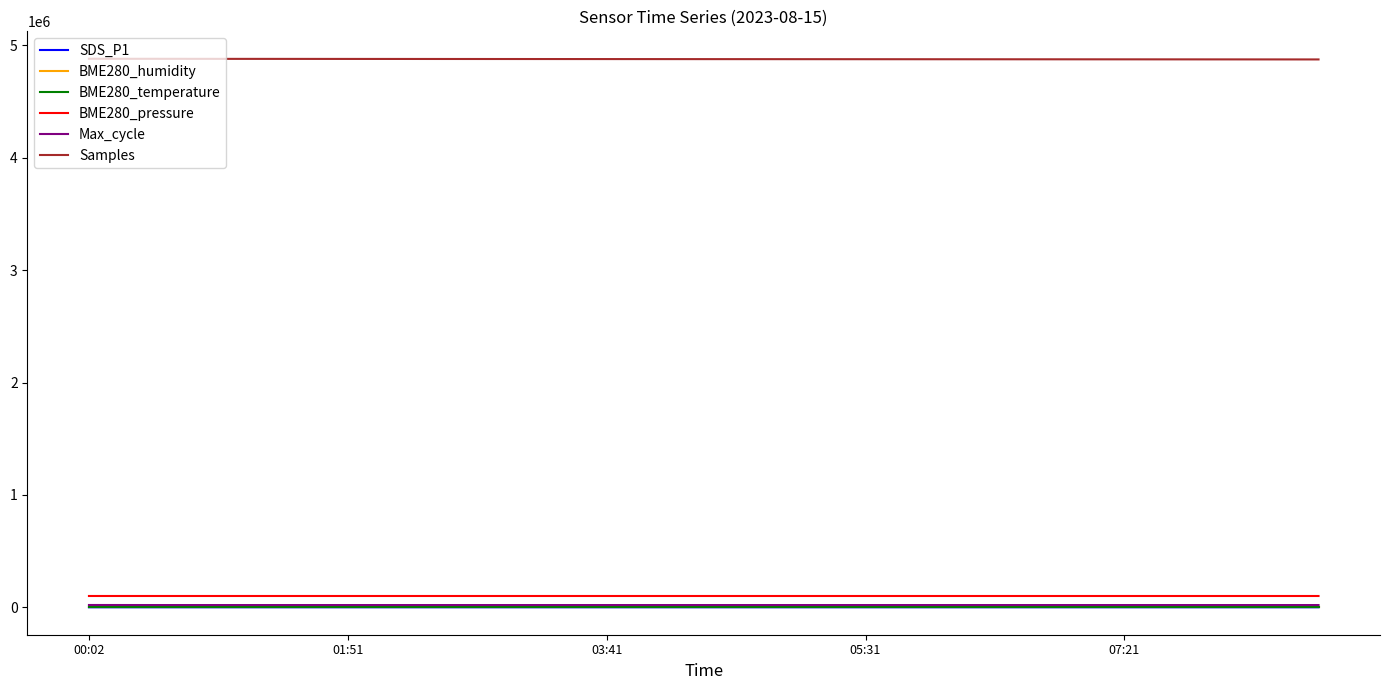

Which series has the largest total across all categories?

Samples